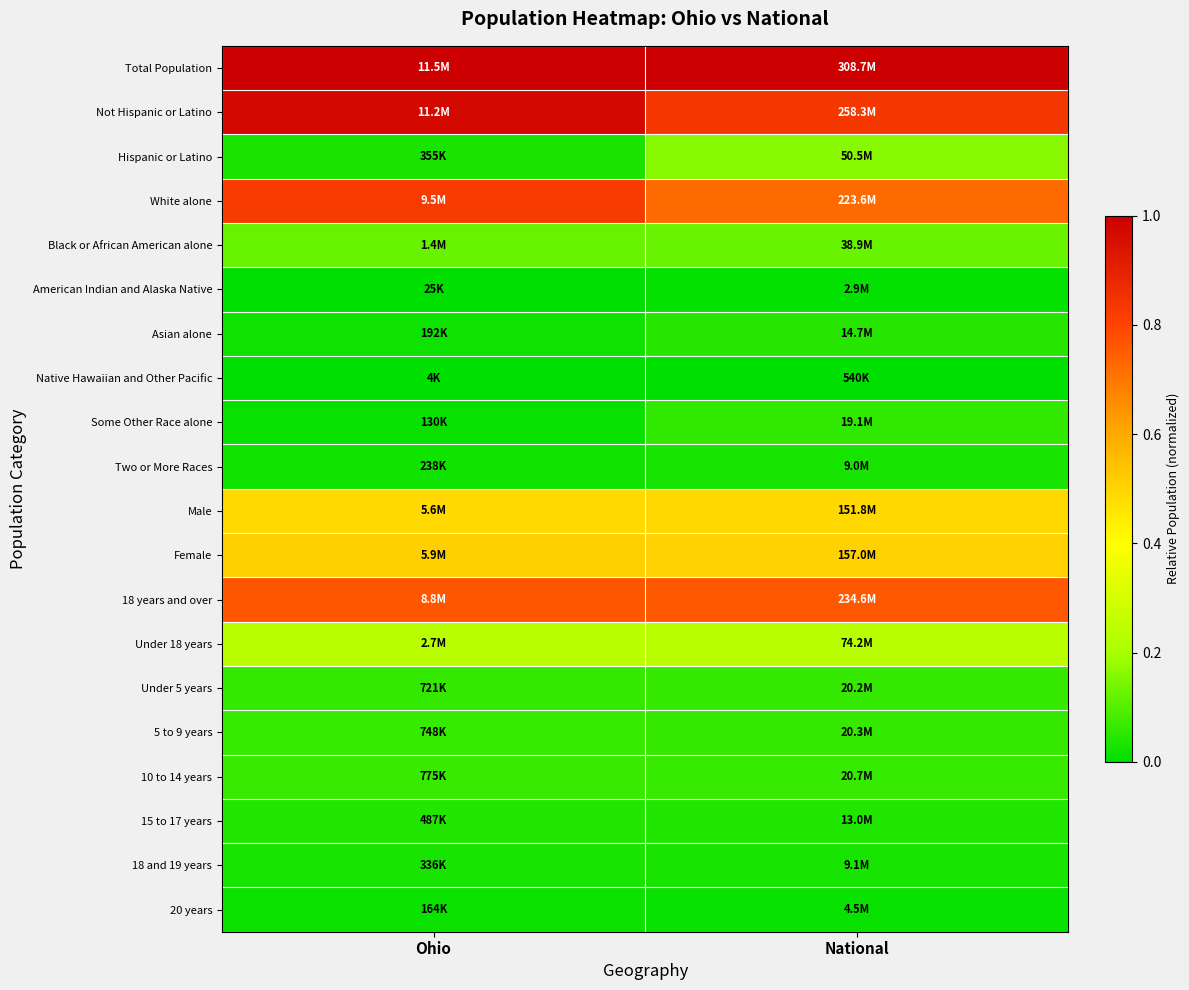

Reading left to right, what are all the values shown in this chart?

Total Population: Ohio=1.0	National=1.0
Not Hispanic or Latino: Ohio=1.0	National=0.8
Hispanic or Latino: Ohio=0.0	National=0.2
White alone: Ohio=0.8	National=0.7
Black or African American alone: Ohio=0.1	National=0.1
American Indian and Alaska Native: Ohio=0.0	National=0.0
Asian alone: Ohio=0.0	National=0.0
Native Hawaiian and Other Pacific: Ohio=0.0	National=0.0
Some Other Race alone: Ohio=0.0	National=0.1
Two or More Races: Ohio=0.0	National=0.0
Male: Ohio=0.5	National=0.5
Female: Ohio=0.5	National=0.5
18 years and over: Ohio=0.8	National=0.8
Under 18 years: Ohio=0.2	National=0.2
Under 5 years: Ohio=0.1	National=0.1
5 to 9 years: Ohio=0.1	National=0.1
10 to 14 years: Ohio=0.1	National=0.1
15 to 17 years: Ohio=0.0	National=0.0
18 and 19 years: Ohio=0.0	National=0.0
20 years: Ohio=0.0	National=0.0